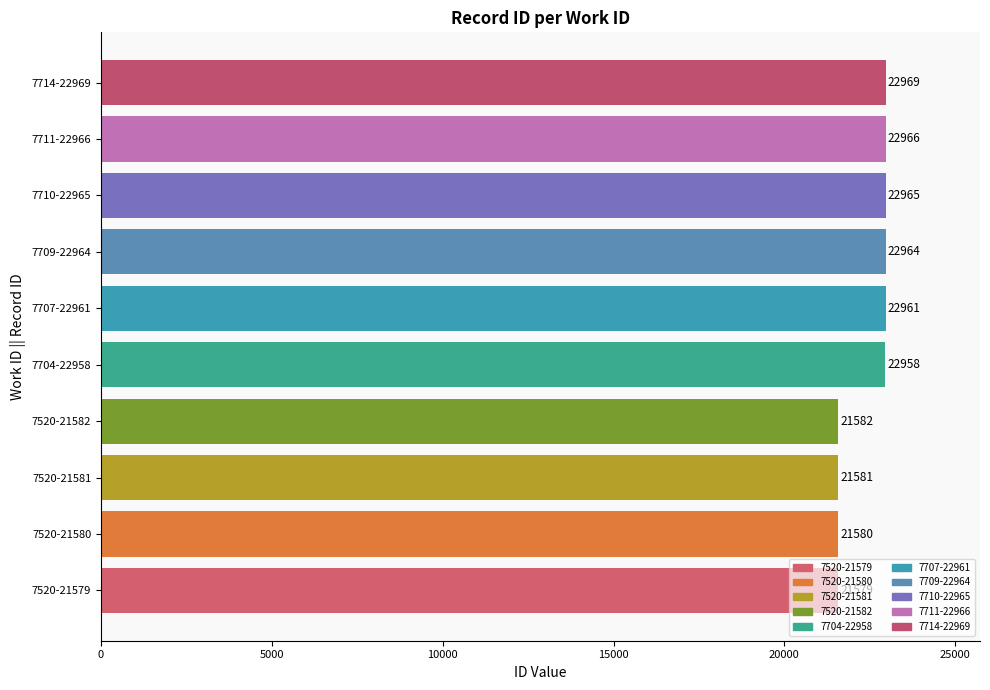

What is the smallest value displayed?

21579